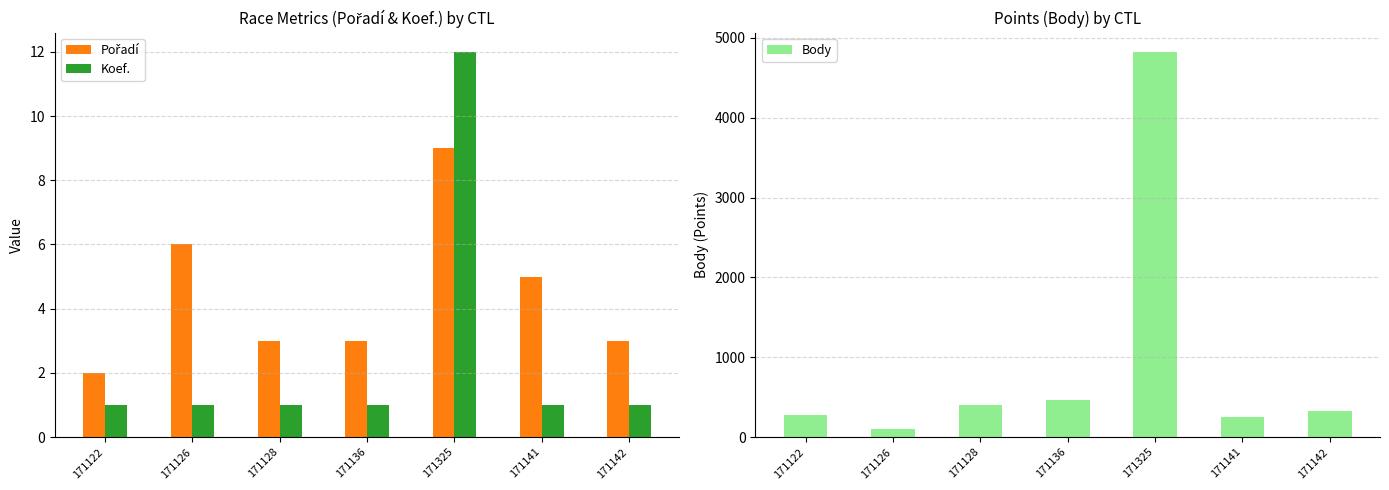

Which has a higher value, 171325 or 171128?

171325